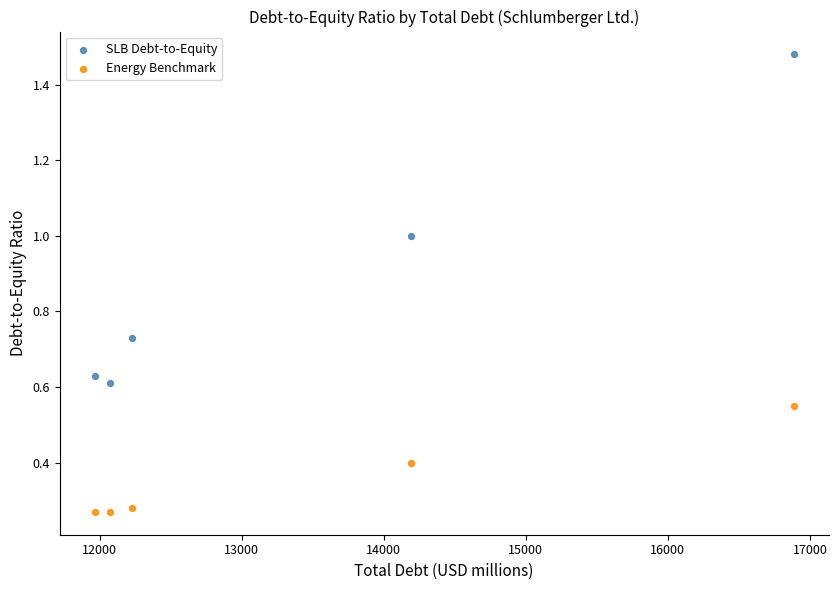

Which series reaches the maximum Y coordinate?

SLB Debt-to-Equity